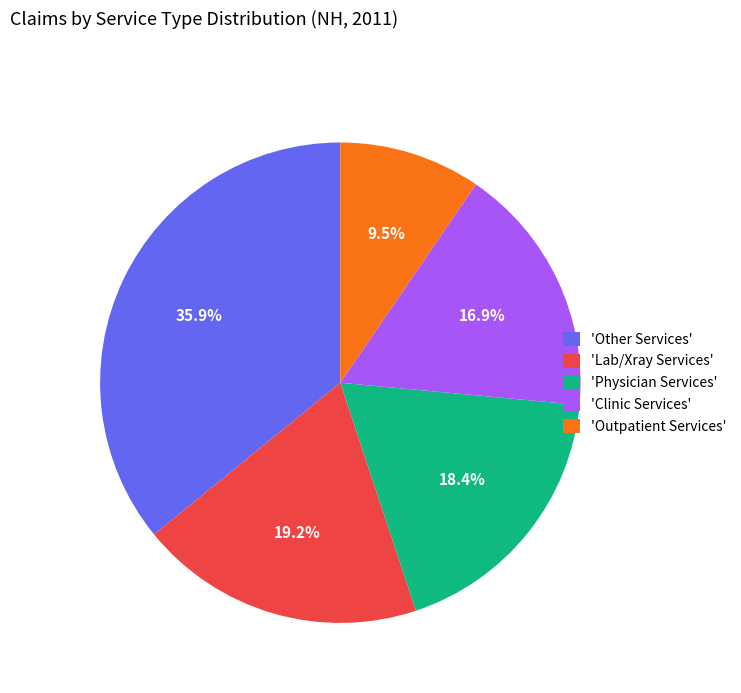

Rank the categories by value from lowest to highest.

'Outpatient Services', 'Clinic Services', 'Physician Services', 'Lab/Xray Services', 'Other Services'